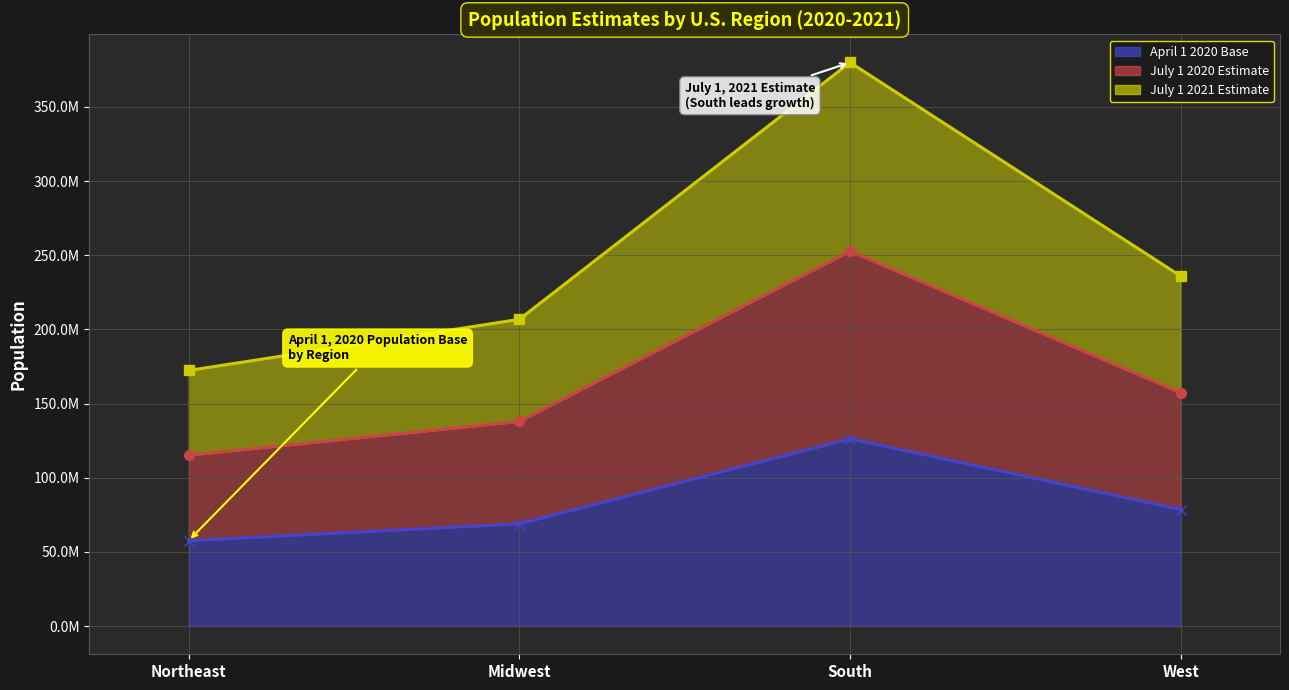

What is the difference between the maximum and minimum values in the July 1 2020 Estimate line series?

137540333